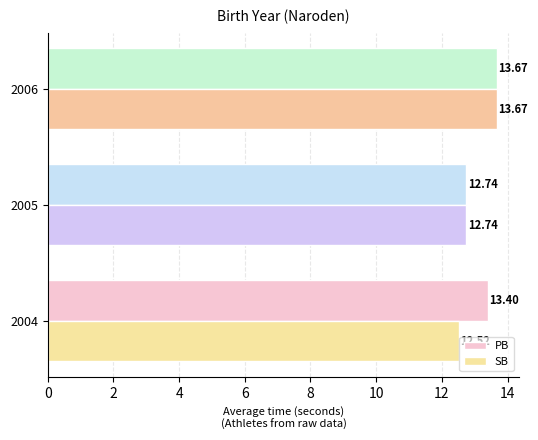

At which category is the sum across all series the highest?

2006